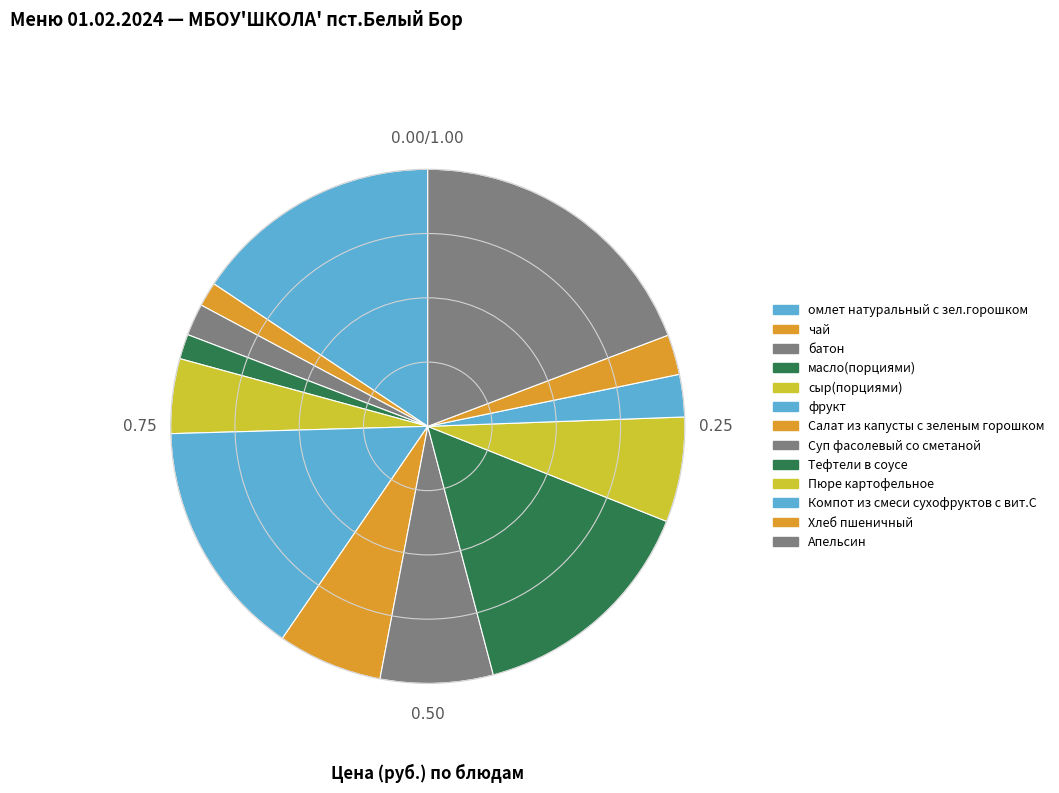

To the nearest percent, what is the average slice percentage?

8%